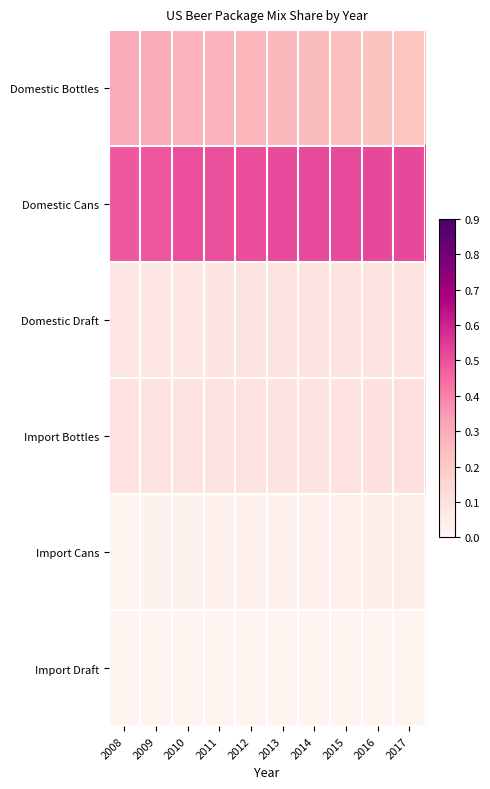

Reading right to left, what are all the values shown in this chart?

Domestic Bottles: 2017=0.2	2016=0.2	2015=0.2	2014=0.3	2013=0.3	2012=0.3	2011=0.3	2010=0.3	2009=0.3	2008=0.3
Domestic Cans: 2017=0.5	2016=0.5	2015=0.5	2014=0.5	2013=0.5	2012=0.5	2011=0.5	2010=0.5	2009=0.5	2008=0.5
Domestic Draft: 2017=0.1	2016=0.1	2015=0.1	2014=0.1	2013=0.1	2012=0.1	2011=0.1	2010=0.1	2009=0.1	2008=0.1
Import Bottles: 2017=0.1	2016=0.1	2015=0.1	2014=0.1	2013=0.1	2012=0.1	2011=0.1	2010=0.1	2009=0.1	2008=0.1
Import Cans: 2017=0.0	2016=0.0	2015=0.0	2014=0.0	2013=0.0	2012=0.0	2011=0.0	2010=0.0	2009=0.0	2008=0.0
Import Draft: 2017=0.0	2016=0.0	2015=0.0	2014=0.0	2013=0.0	2012=0.0	2011=0.0	2010=0.0	2009=0.0	2008=0.0